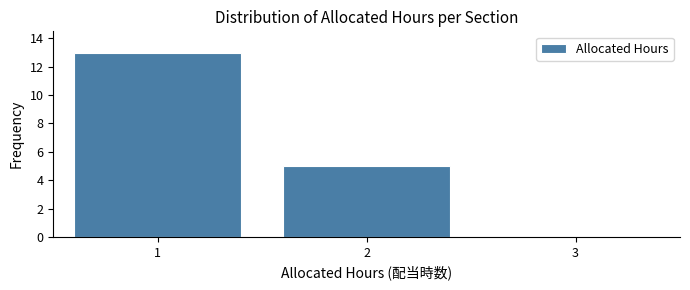

How tall is the bar that spans 0.5 to 1.5 on the x-axis? The values are not printed on the chart, so give them approximately, as read against the axis.

13